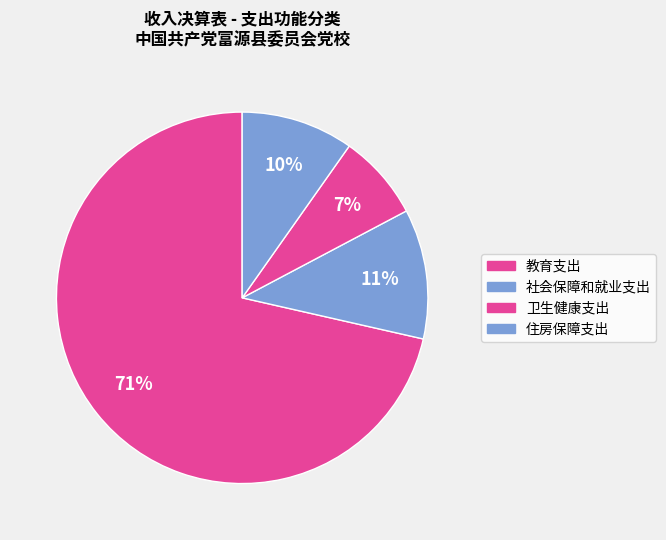

Which slice is the largest?

教育支出